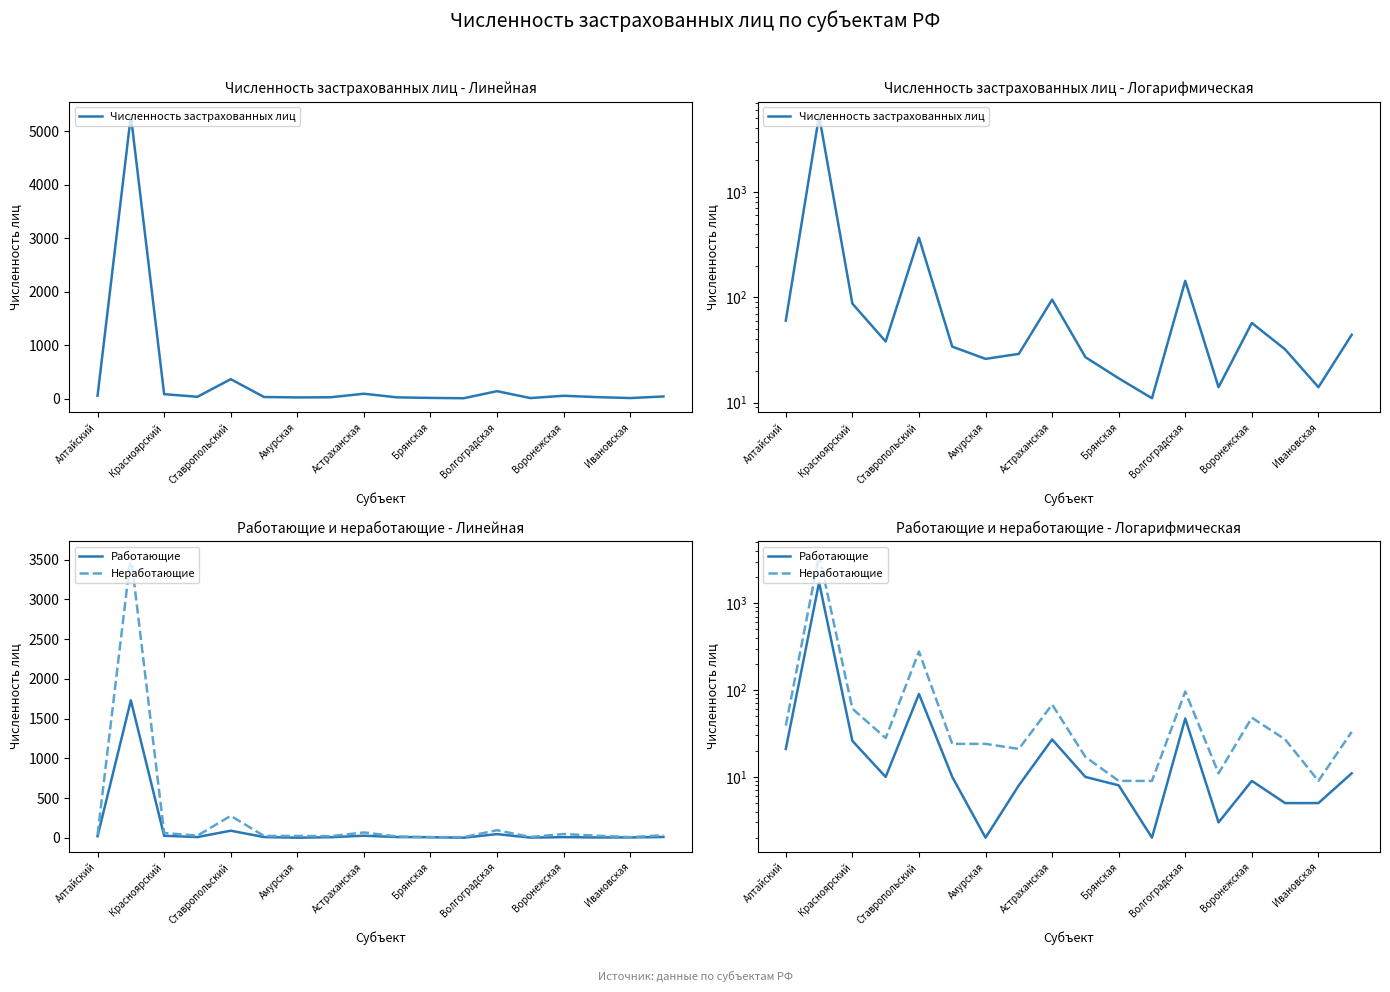

Reading left to right, what are all the values shown in this chart?

Численность застрахованных лиц: 60	5287	87	38	367	34	26	29	95	27	17	11	143	14	57	32	14	44
Работающие: 21	1730	26	10	90	10	2	8	27	10	8	2	47	3	9	5	5	11
Неработающие: 39	3557	61	28	277	24	24	21	68	17	9	9	96	11	48	27	9	33